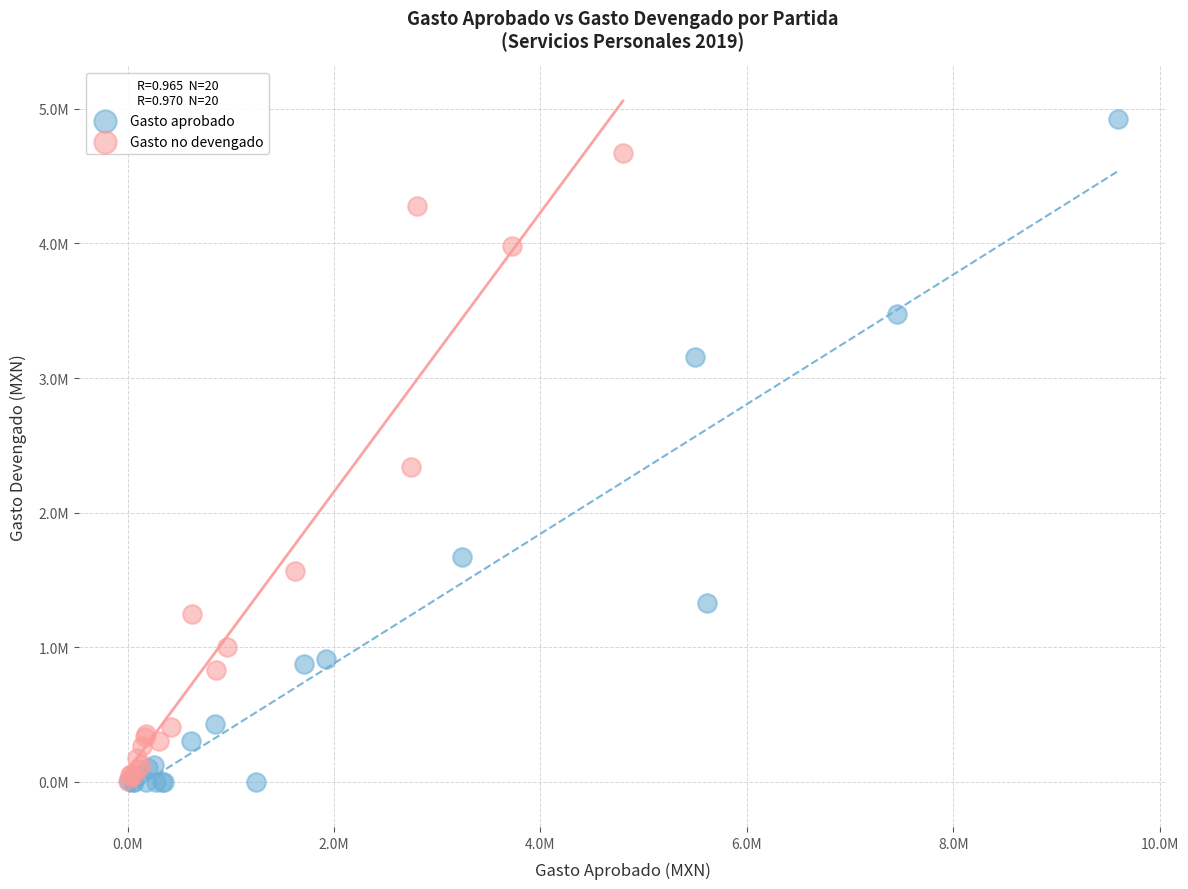

Which series contains the highest Y value?

Gasto aprobado